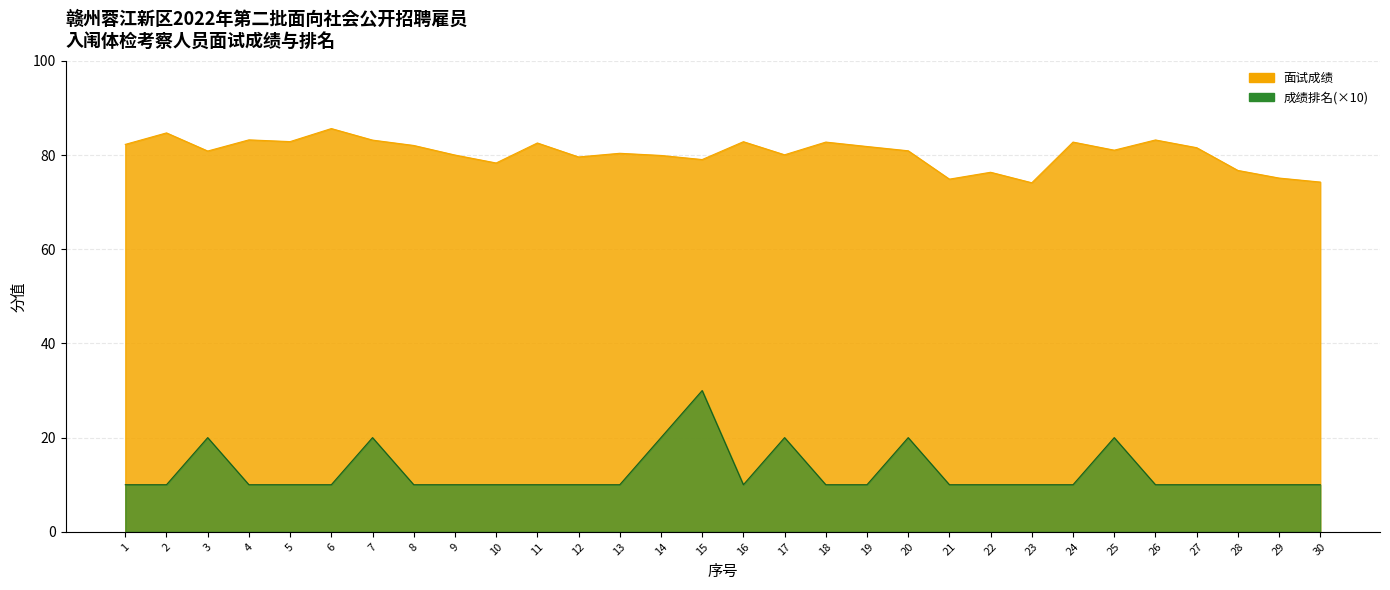

What is the approximate value of 面试成绩 at 5?

82.9